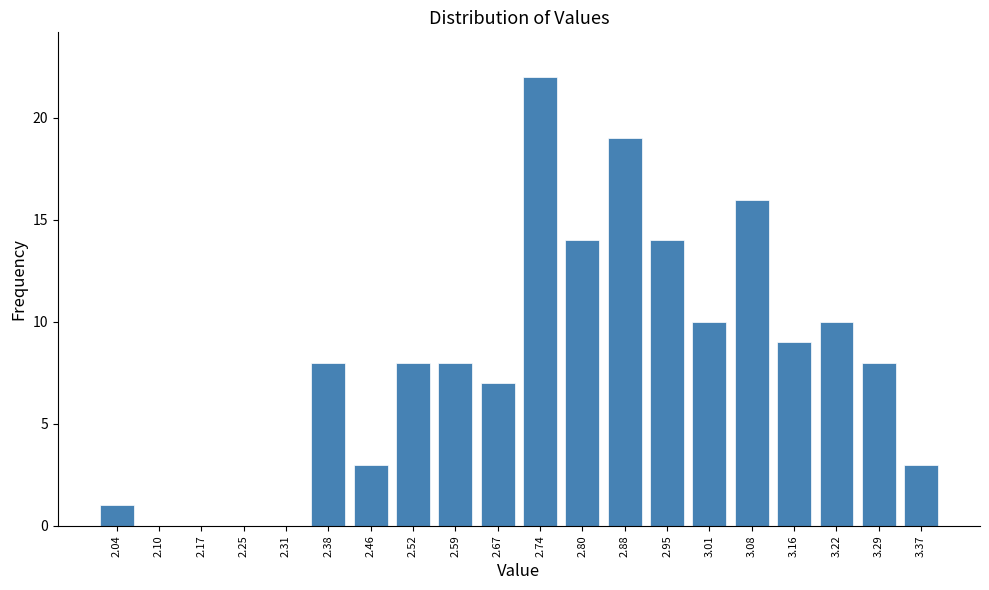

Reading left to right, what are all the values shown in this chart?

2.04=1	2.10=0	2.17=0	2.25=0	2.31=0	2.38=8	2.46=3	2.52=8	2.59=8	2.67=7	2.74=22	2.80=14	2.88=19	2.95=14	3.01=10	3.08=16	3.16=9	3.22=10	3.29=8	3.37=3